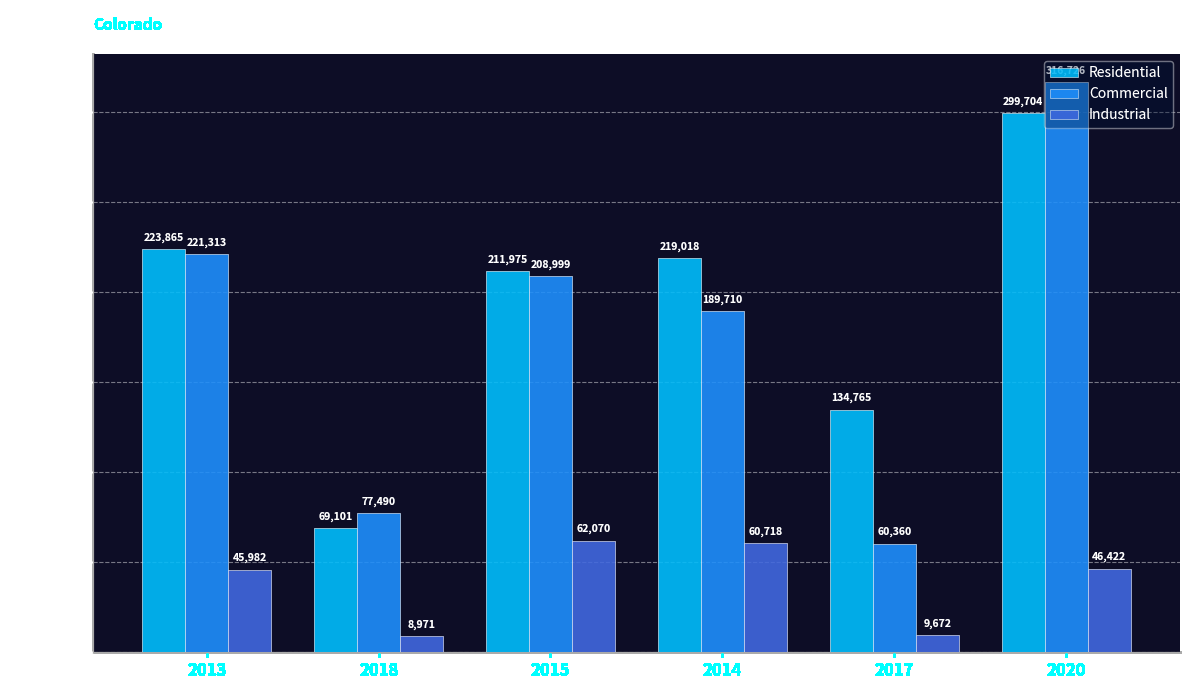

What is the difference between the highest and lowest values at 2020?

270304